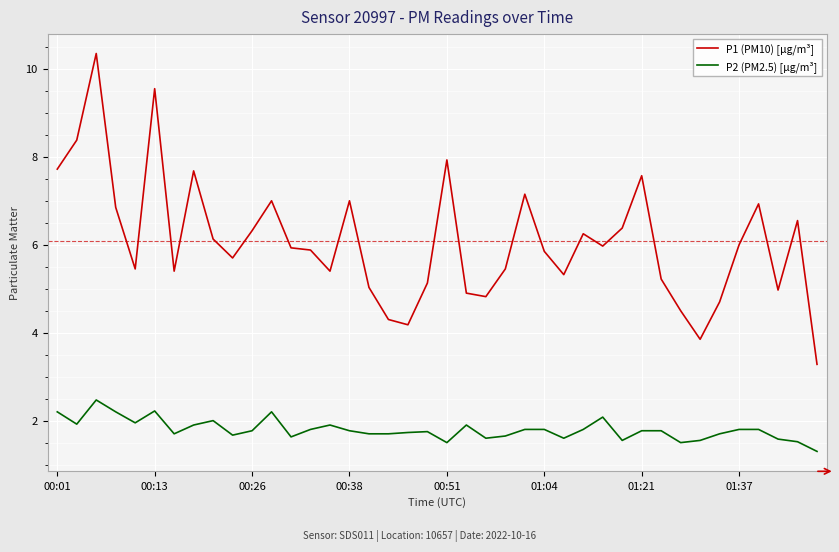

True or false: P2 (PM2.5) [µg/m³] and P1 (PM10) [µg/m³] cross at least once.

False